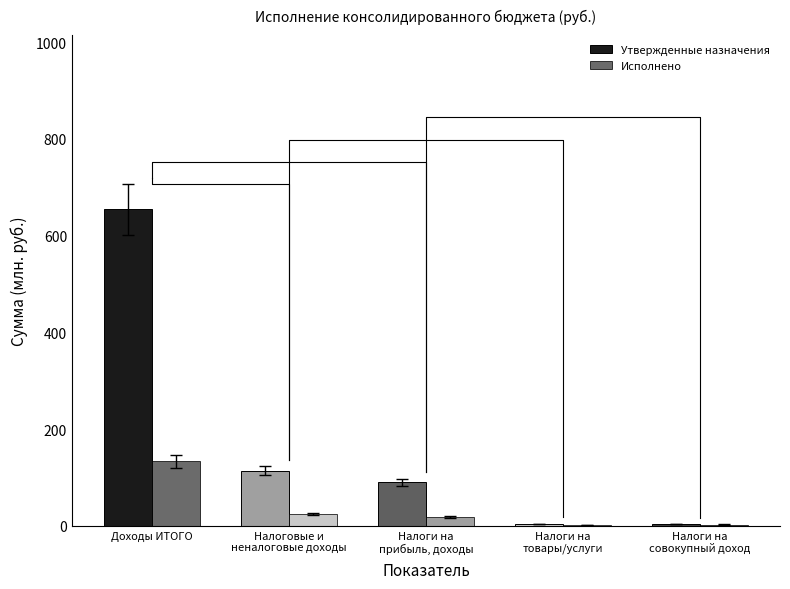

What is the difference between the highest and lowest values at Доходы ИТОГО?

521.2